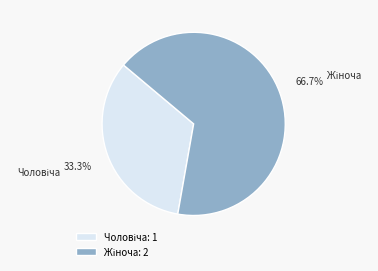

Is there a majority slice in this chart?

Yes